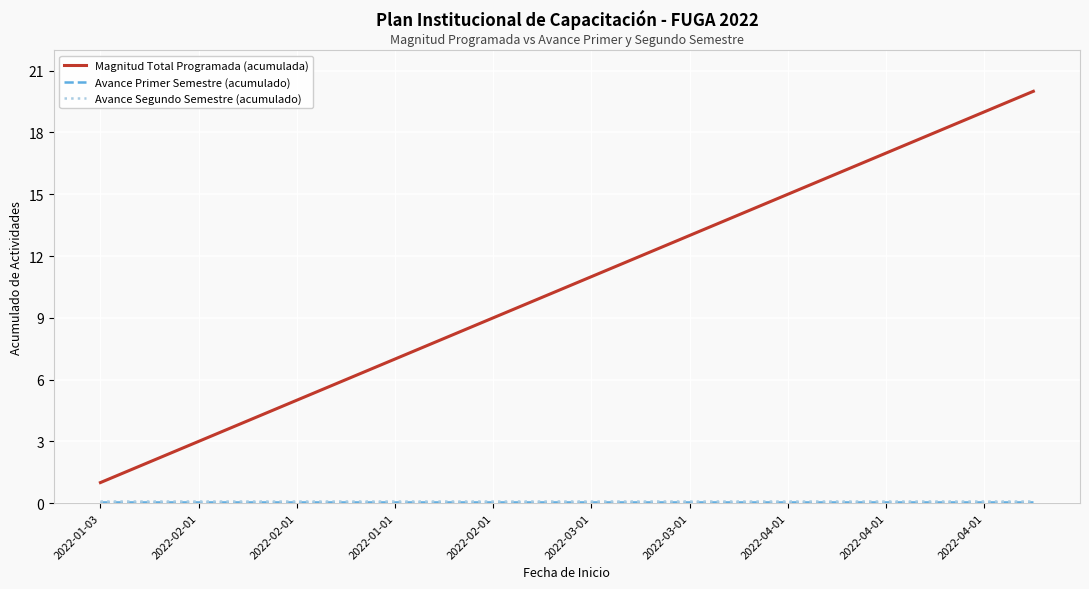

How many lines are shown in the chart?

3